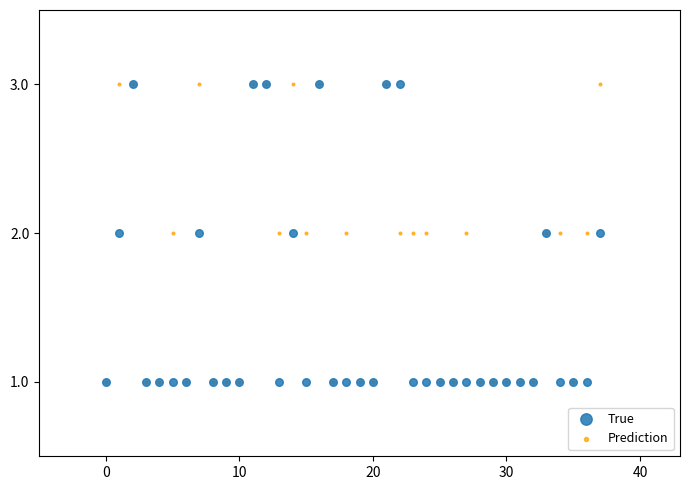

What are all the series names shown in the legend?

True, Prediction